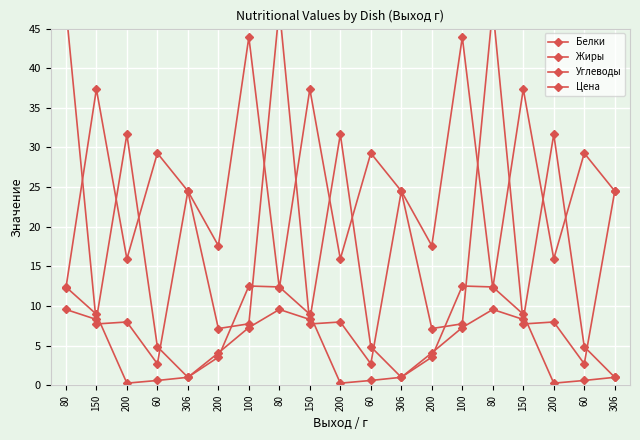

At how many categories does at least one series exceed 25?

14